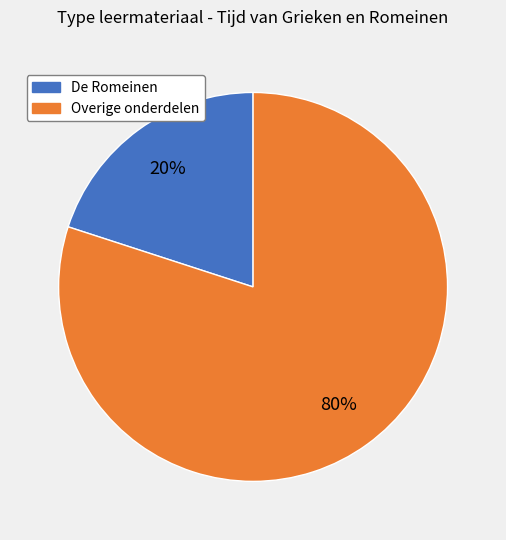

To the nearest percent, what is the difference between the largest and smallest slice percentages?

60%